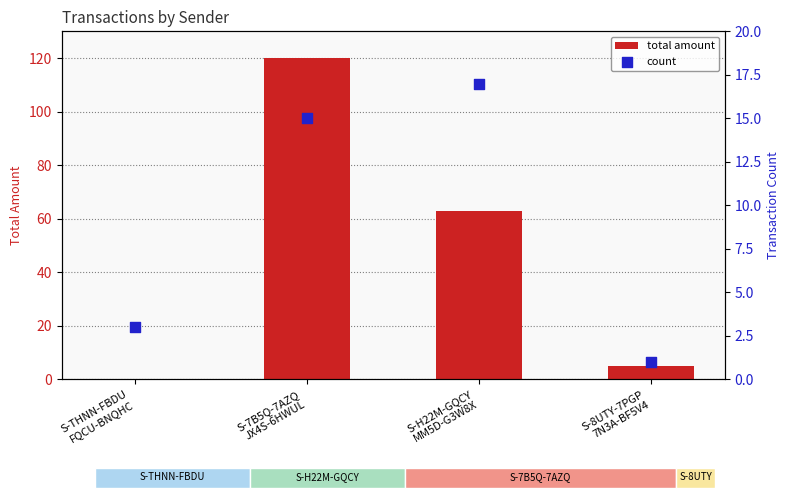

At how many categories does at least one series exceed 21?

2